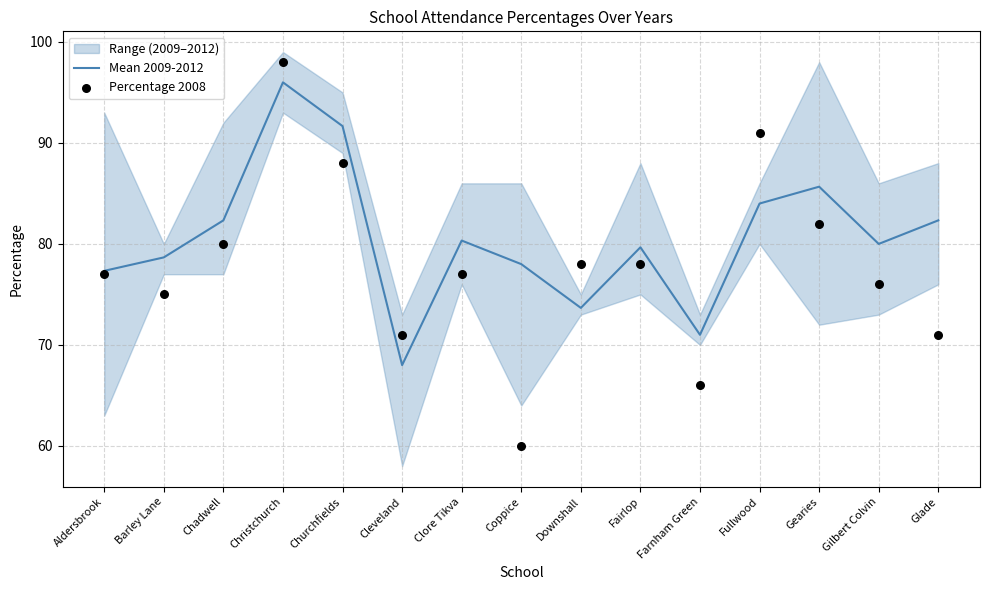

Which series has the largest Y range (max minus min)?

Percentage 2008